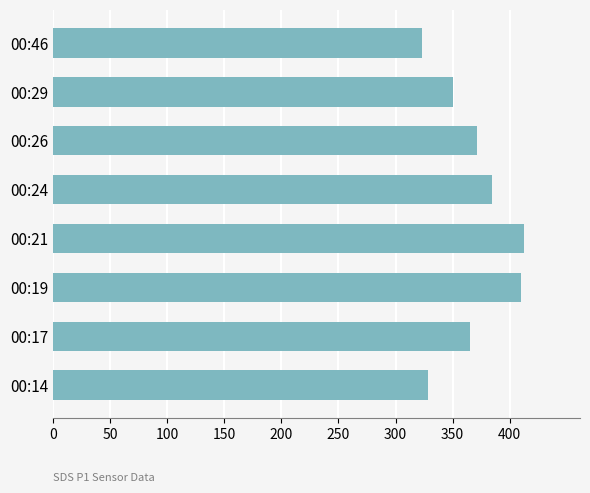

The value at 00:46 is 323.4. True or false?

True